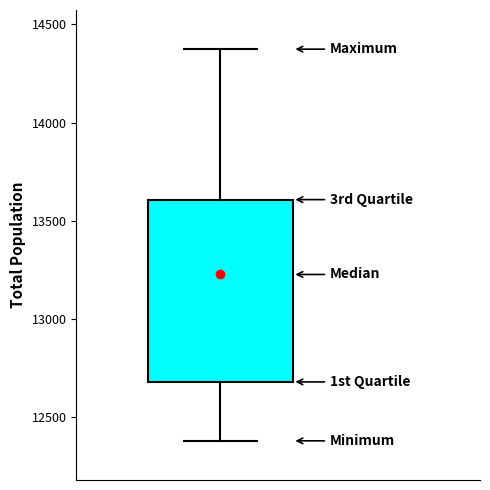

Read this box plot against the y-axis: the position of the median line, the range covered by the box, and the ends of both whiskers. The values are not printed on the chart, so give them approximately, as read against the axis.

median 13250, box 12700 to 13600, whiskers 12400 to 14350